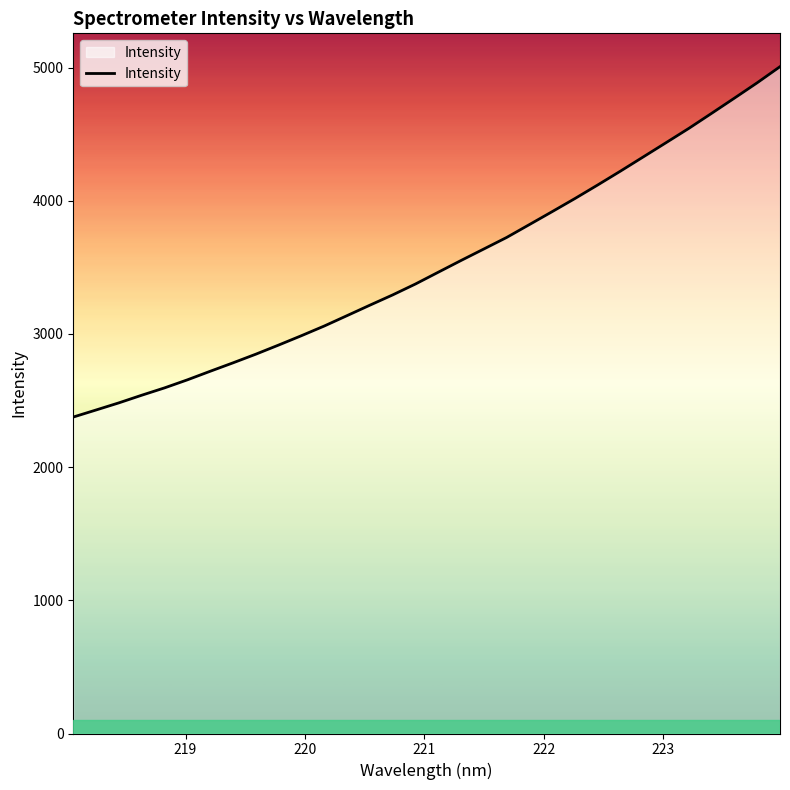

What is the difference between the maximum and minimum values?

2630.6